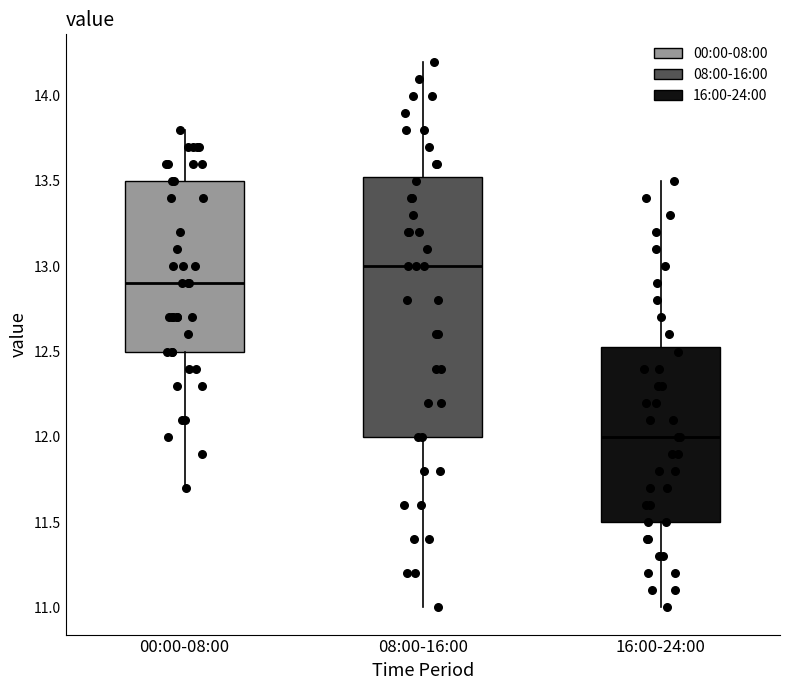

Where is the upper edge of the box for 16:00-24:00 on the y-axis? The values are not printed on the chart, so give them approximately, as read against the axis.

12.55